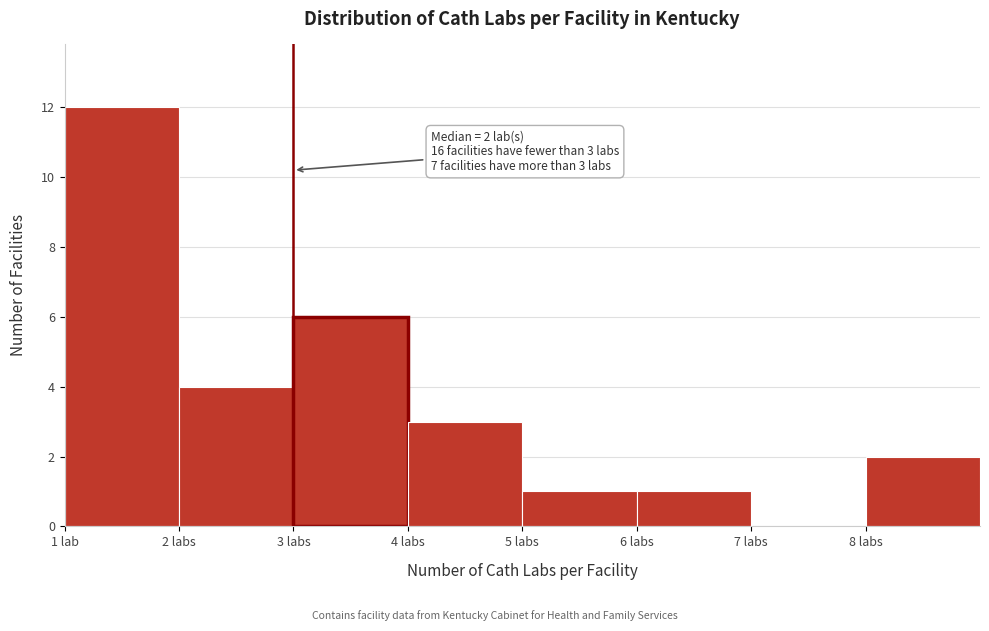

Reading left to right, list all the values displayed in this chart.

1 lab=12	2 labs=4	3 labs=6	4 labs=3	5 labs=1	6 labs=1	7 labs=0	8 labs=2